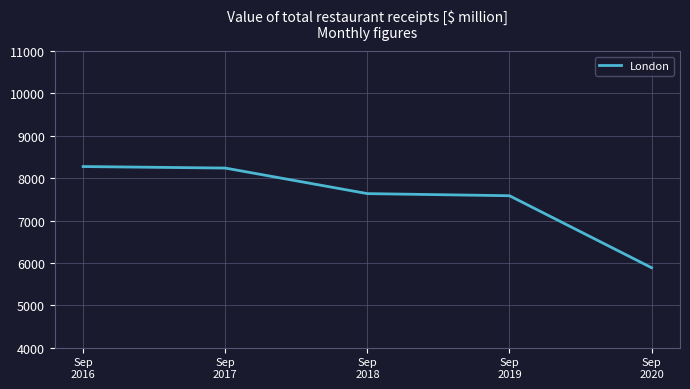

What is the greatest value displayed?

8275